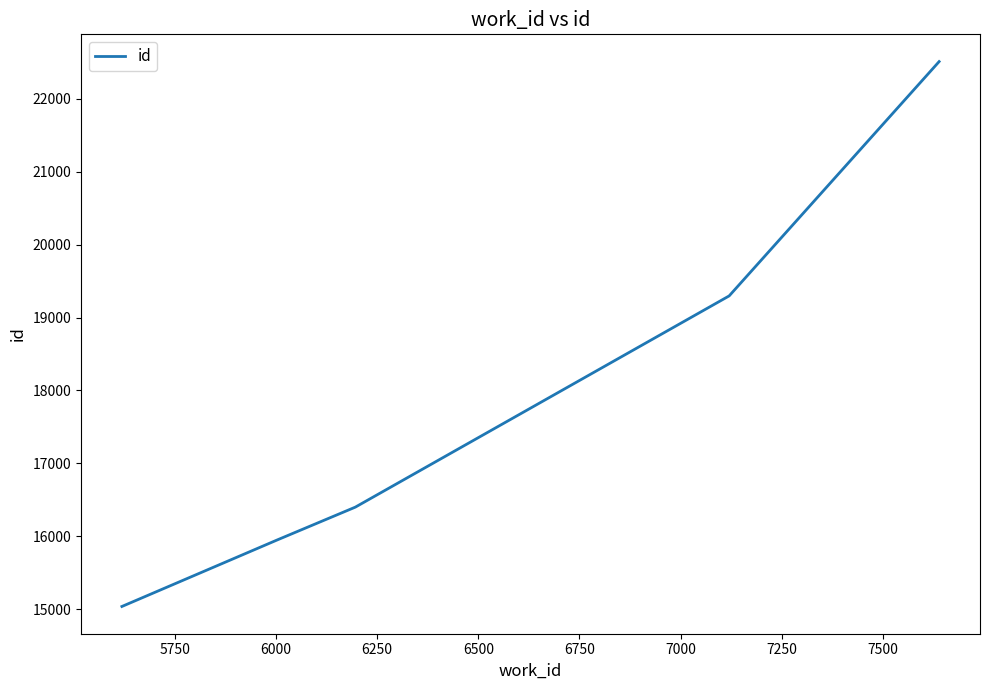

True or false: there are more than 2 points higher than both neighbors.

False